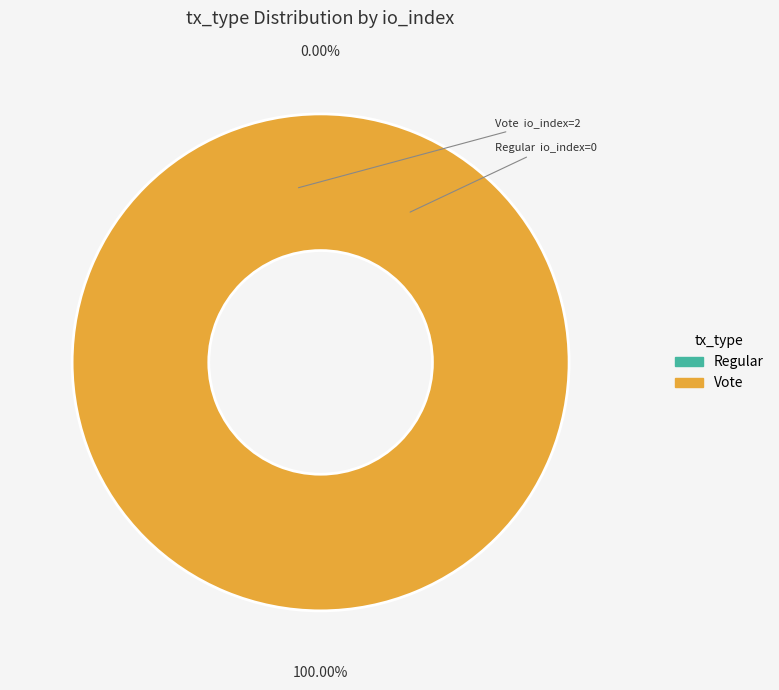

Is there any slice that represents more than half of the pie?

Yes